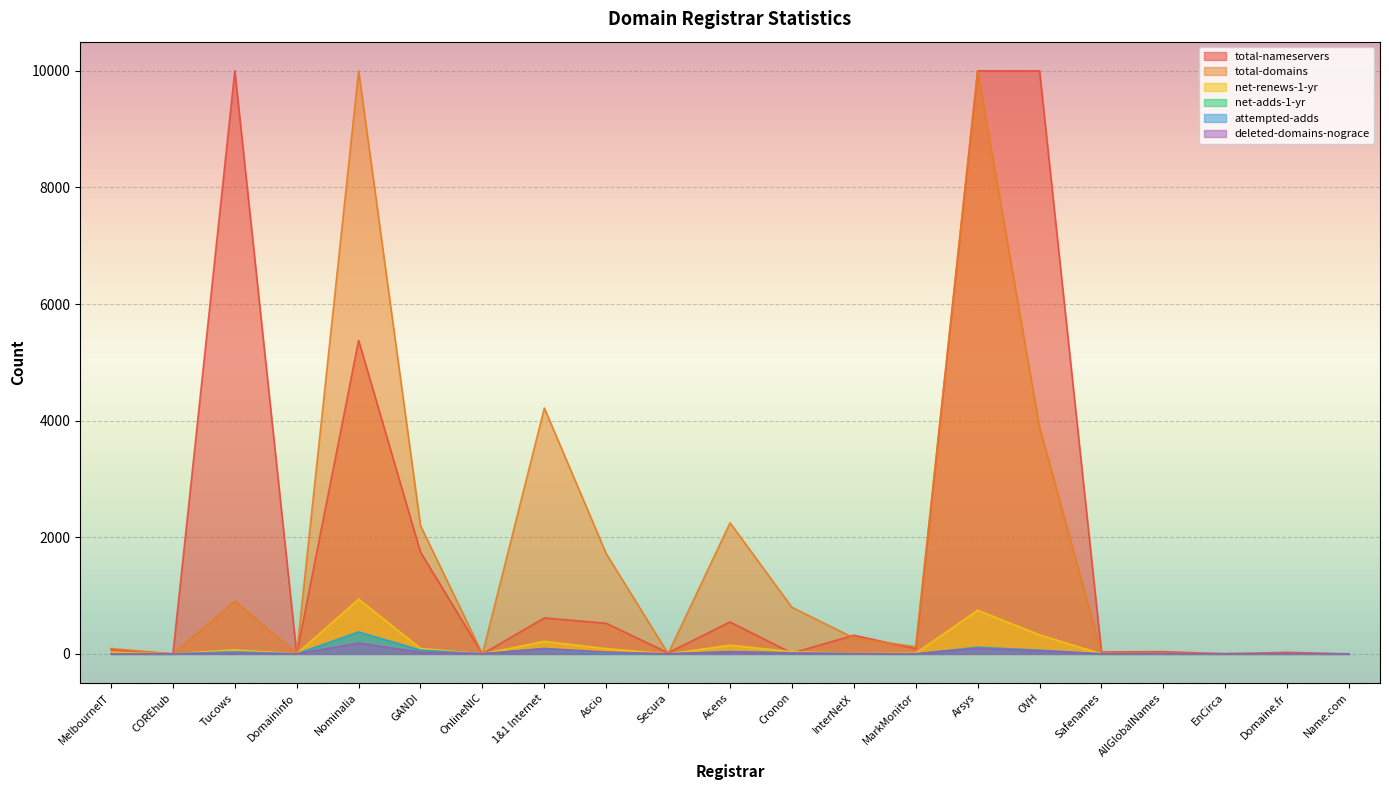

What is the highest value of the attempted-adds series?

376